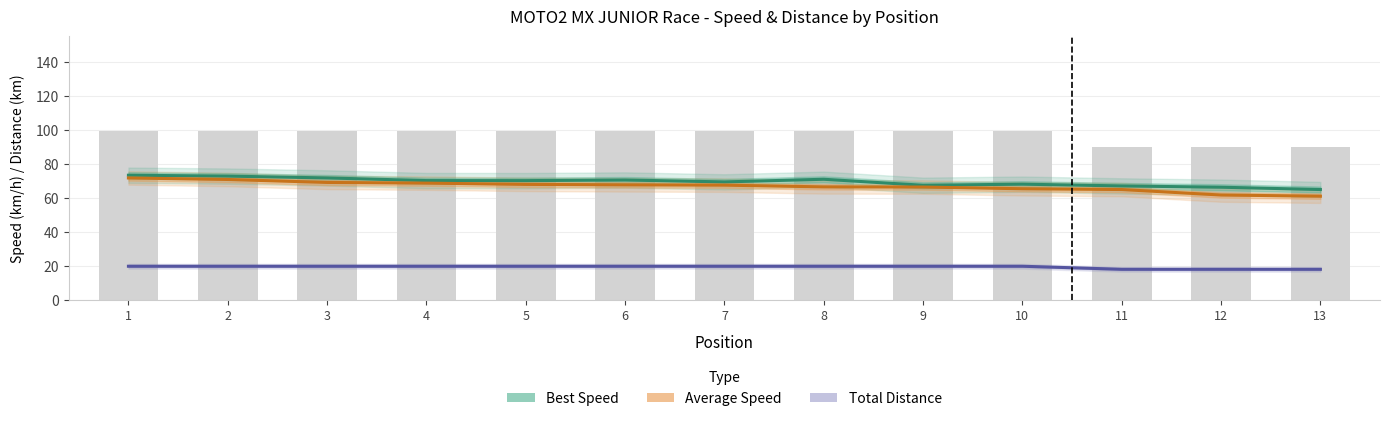

What is the value of the Total Distance bar at the 12th from the left?

18.0